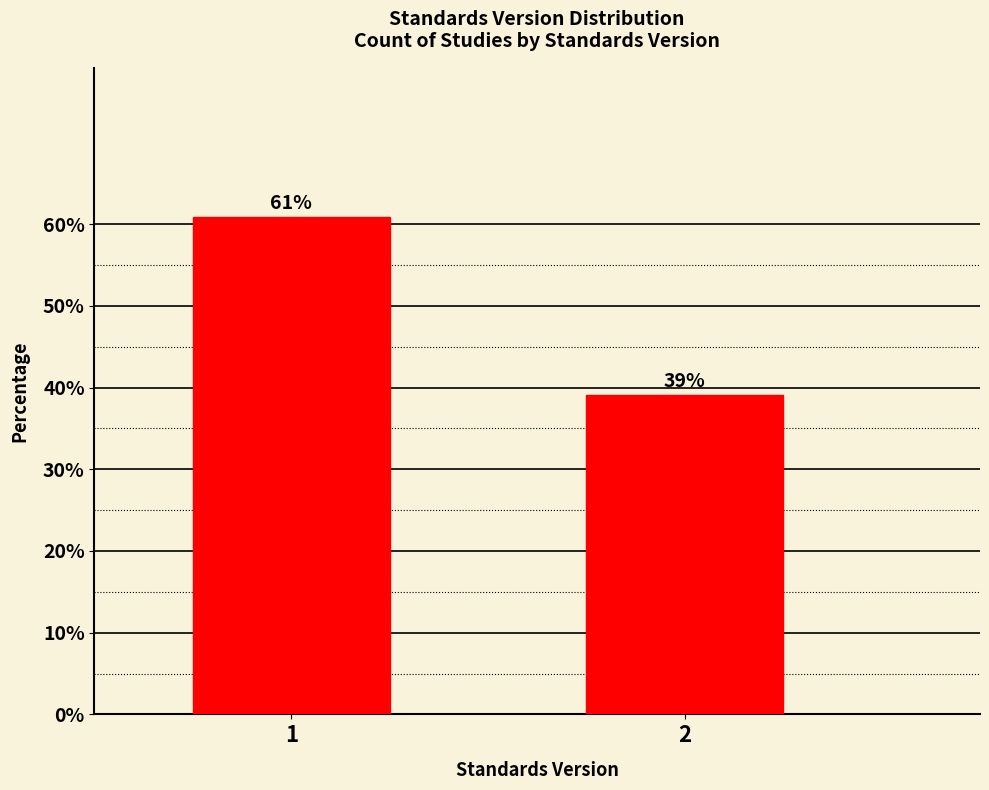

What is the sum of all values?

100.0